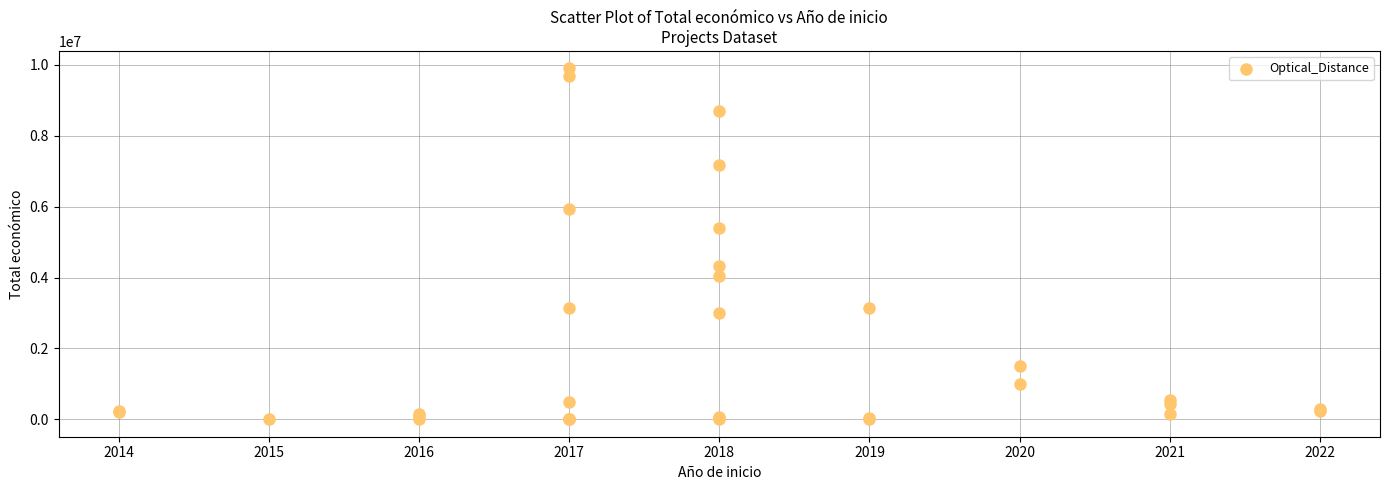

What Y value in the scatter plot is closest to 4952596?

5385177